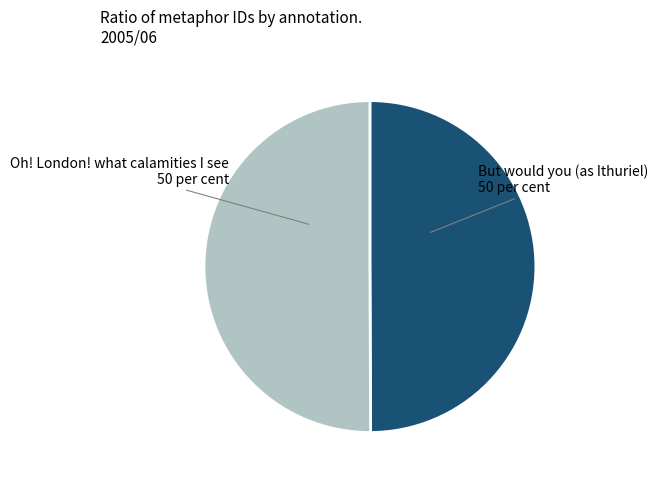

Combined, do Oh! London! what calamities I see 50 per cent and But would you (as Ithuriel) 50 per cent account for over 50%?

Yes